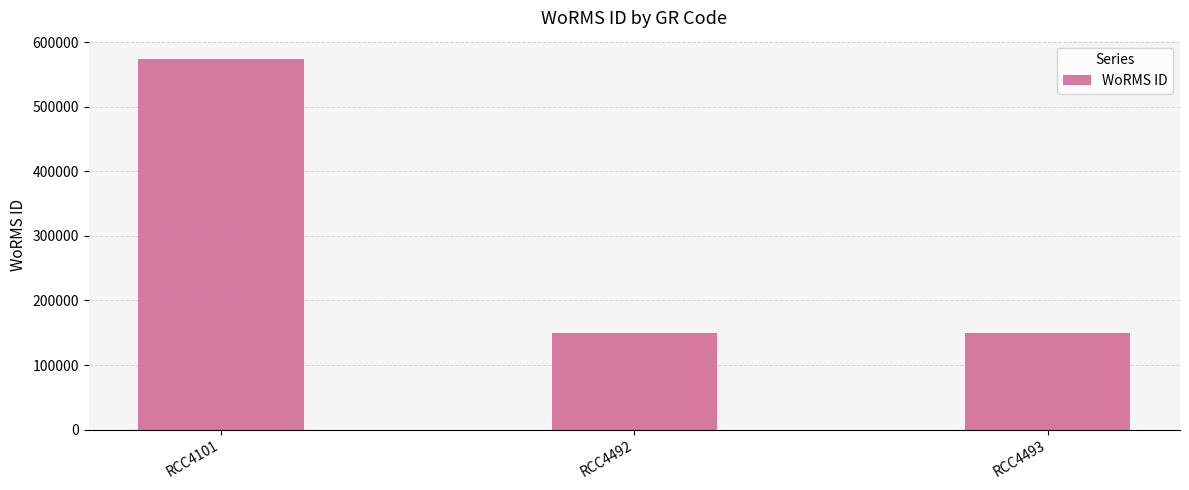

What is the average value?

290591